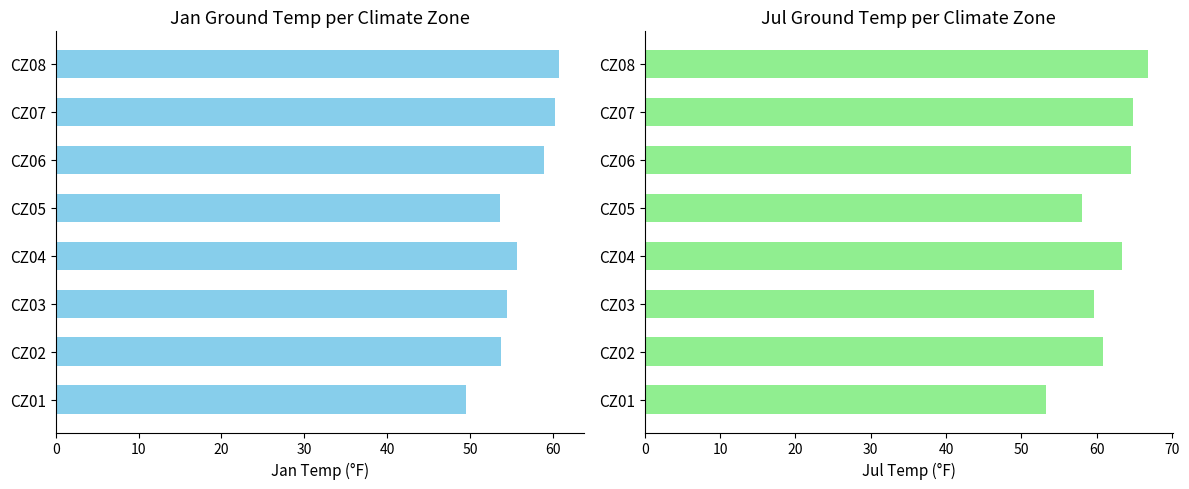

List the series in order of their overall mean, lowest first.

Jan, Jul